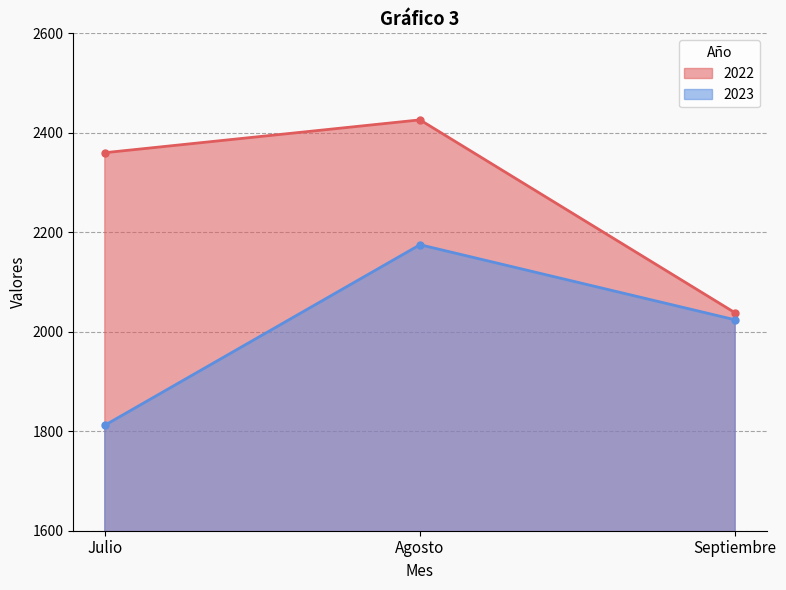

The 2022 series shows 2038 at Septiembre. True or false?

True